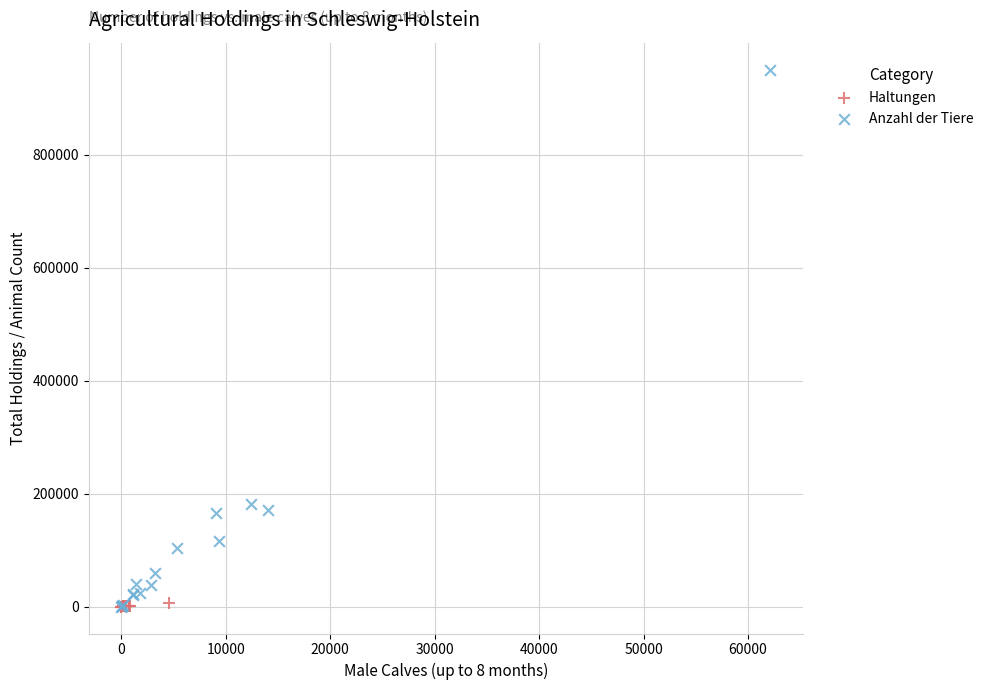

Which series reaches the maximum Y coordinate?

Anzahl der Tiere